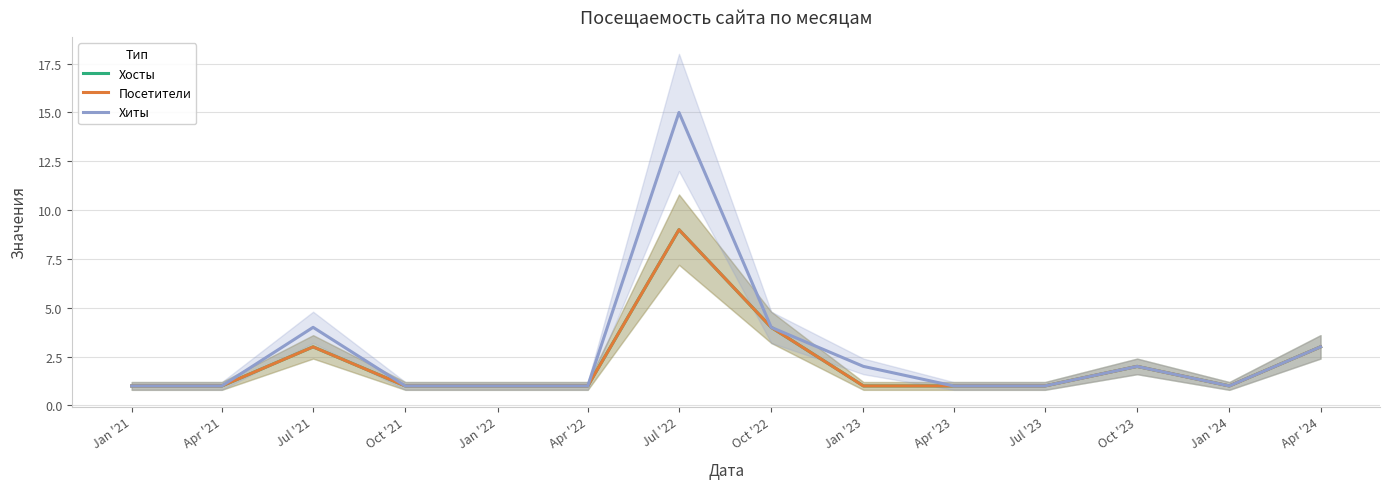

True or false: Хосты and Посетители cross at least once.

False